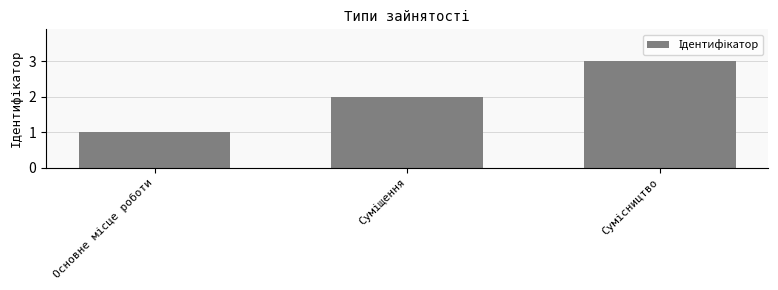

What is the greatest value displayed?

3